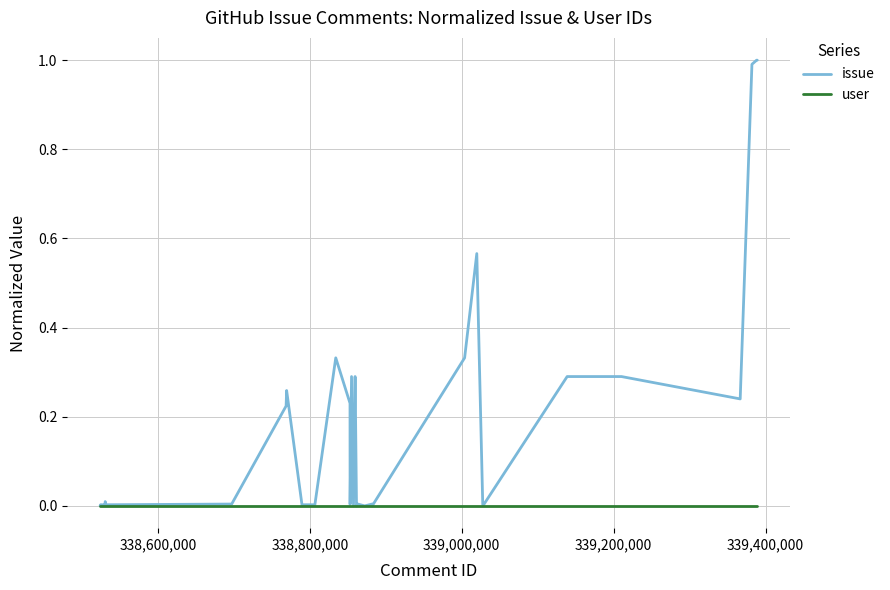

What is the maximum value shown in the chart?

1.0